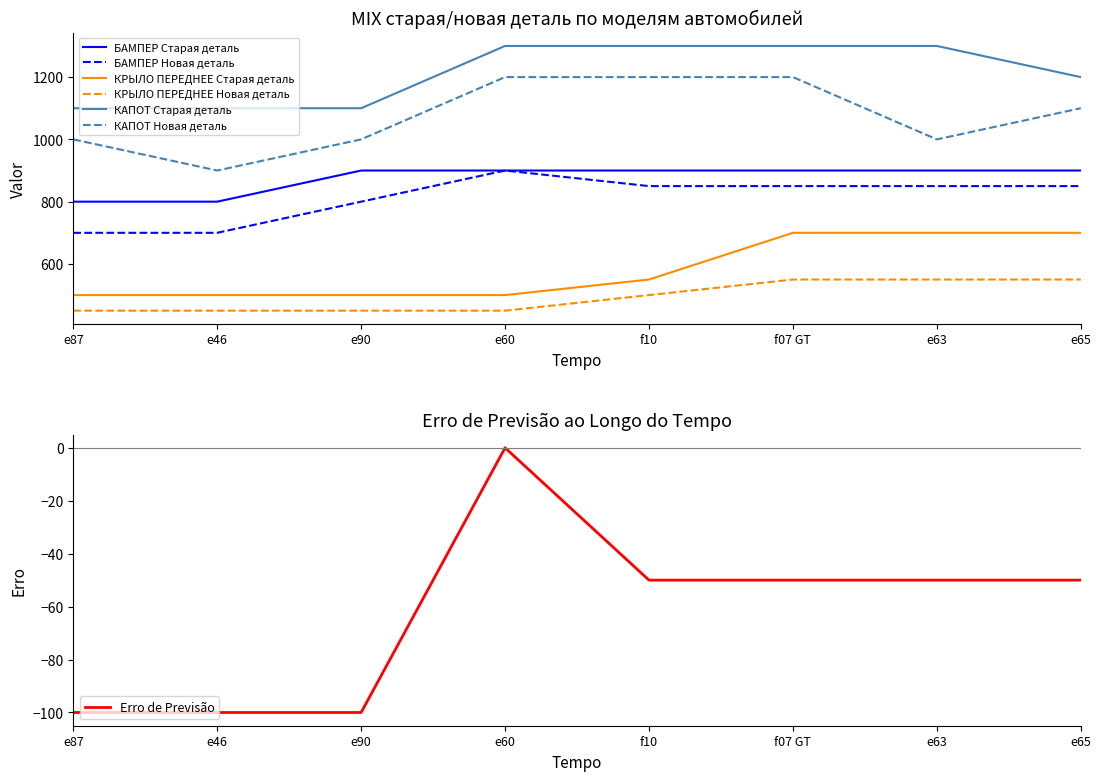

At f10, list the series in order from largest to smallest.

КАПОТ Старая деталь, КАПОТ Новая деталь, БАМПЕР Старая деталь, БАМПЕР Новая деталь, КРЫЛО ПЕРЕДНЕЕ Старая деталь, КРЫЛО ПЕРЕДНЕЕ Новая деталь